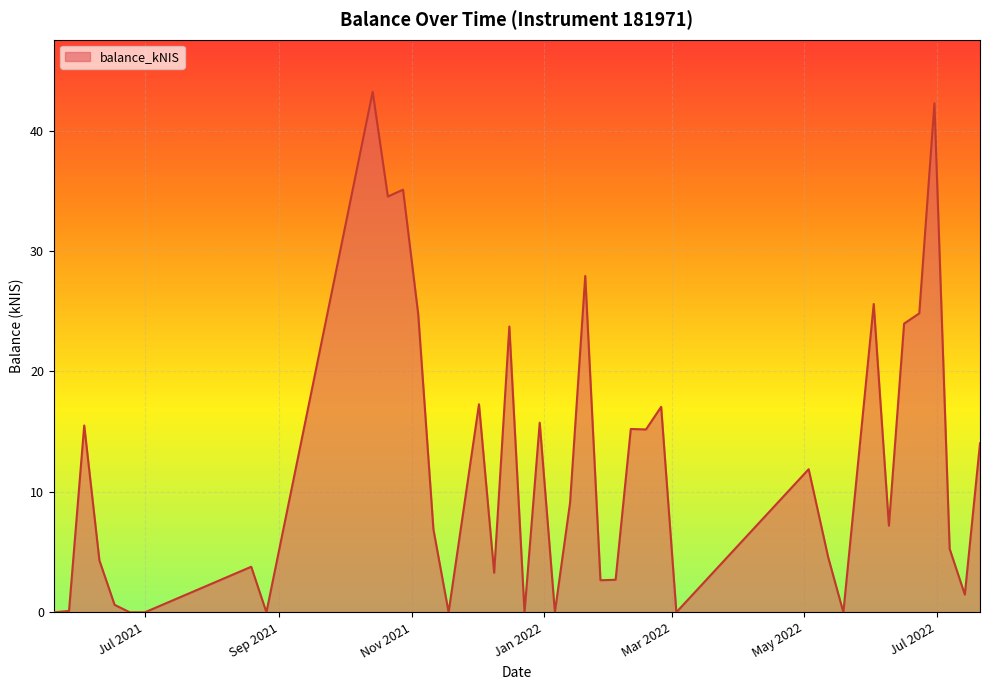

What is the difference between the maximum and minimum values?

43.2